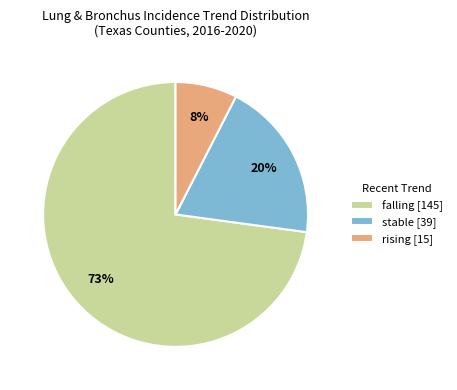

Is it true that stable is 15% of the pie?

False